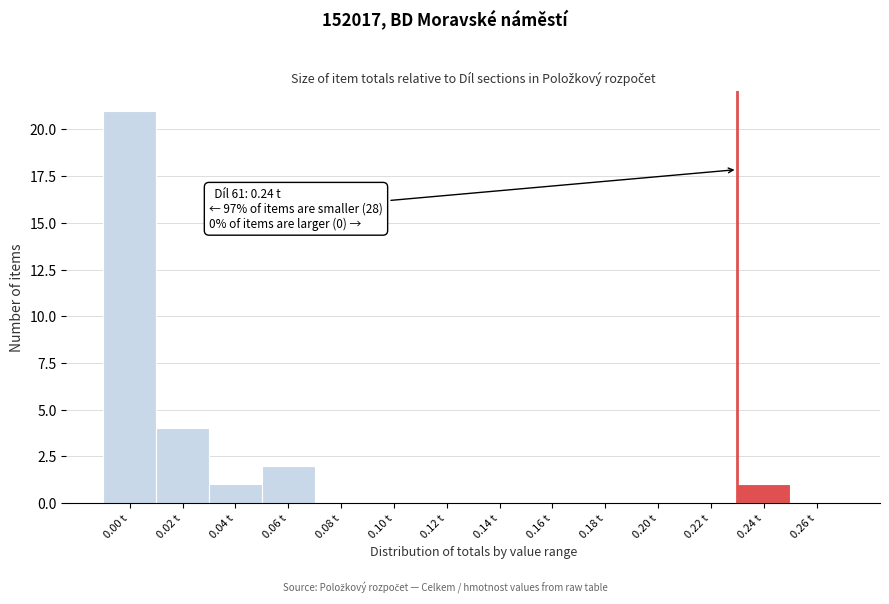

Reading left to right, list all the values displayed in this chart.

0.00 t=21	0.02 t=4	0.04 t=1	0.06 t=2	0.08 t=0	0.10 t=0	0.12 t=0	0.14 t=0	0.16 t=0	0.18 t=0	0.20 t=0	0.22 t=0	0.24 t=1	0.26 t=0